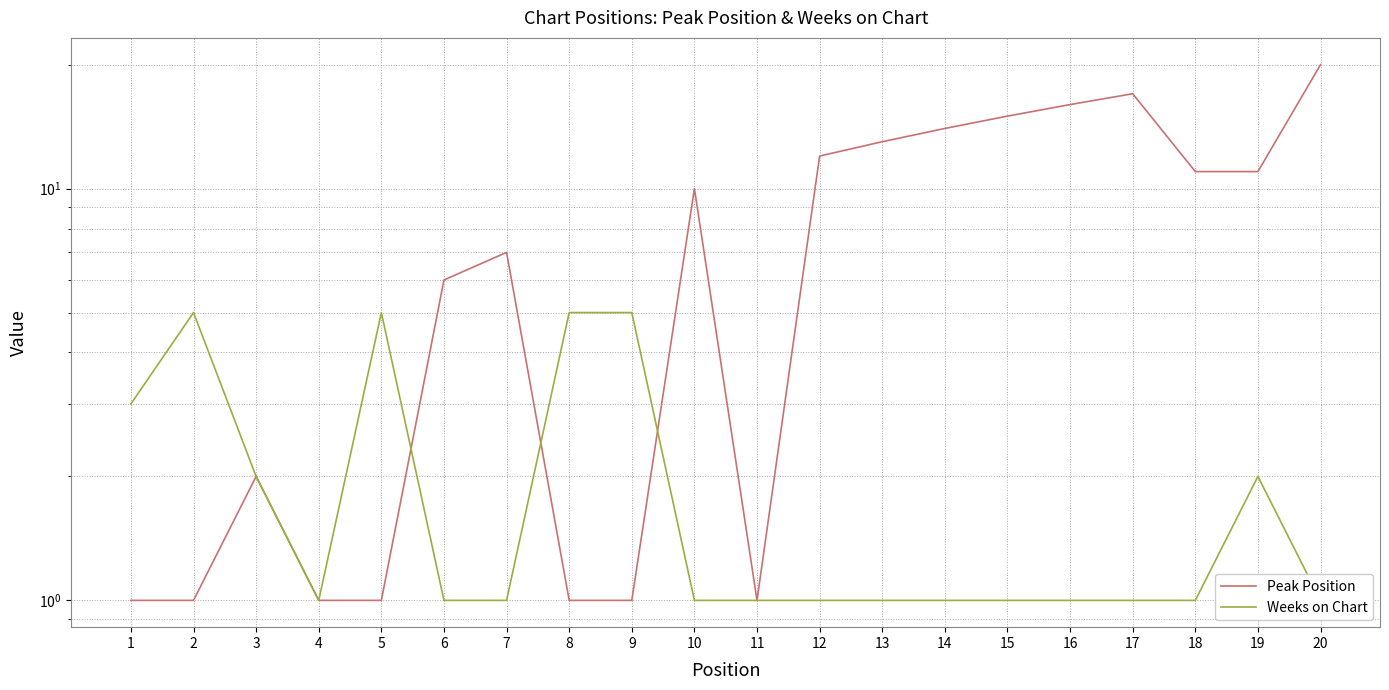

What is the value of the Peak Position point at the 6th from the left?

6